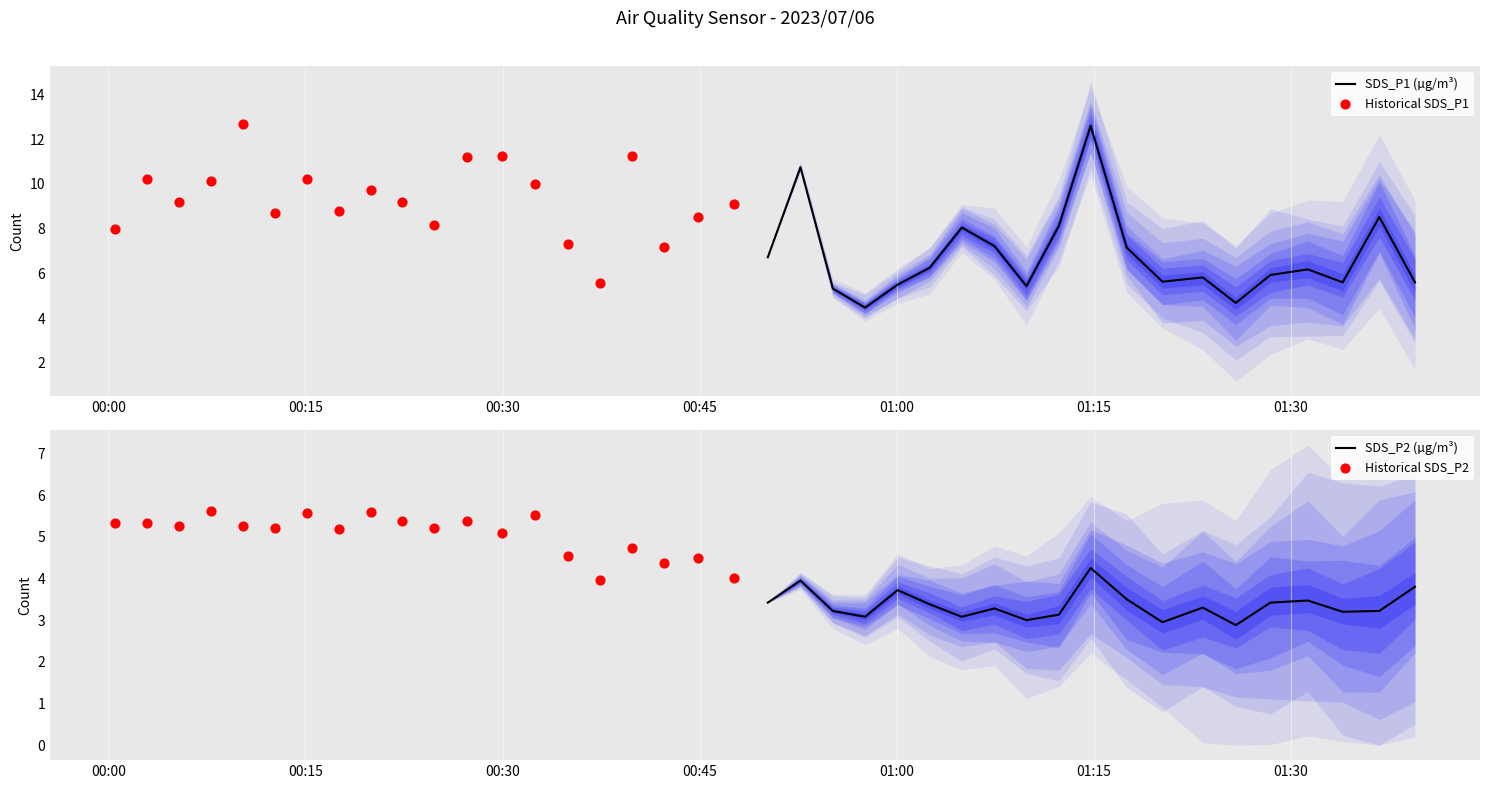

Which series reaches the minimum Y coordinate?

SDS_P2 (µg/m³)